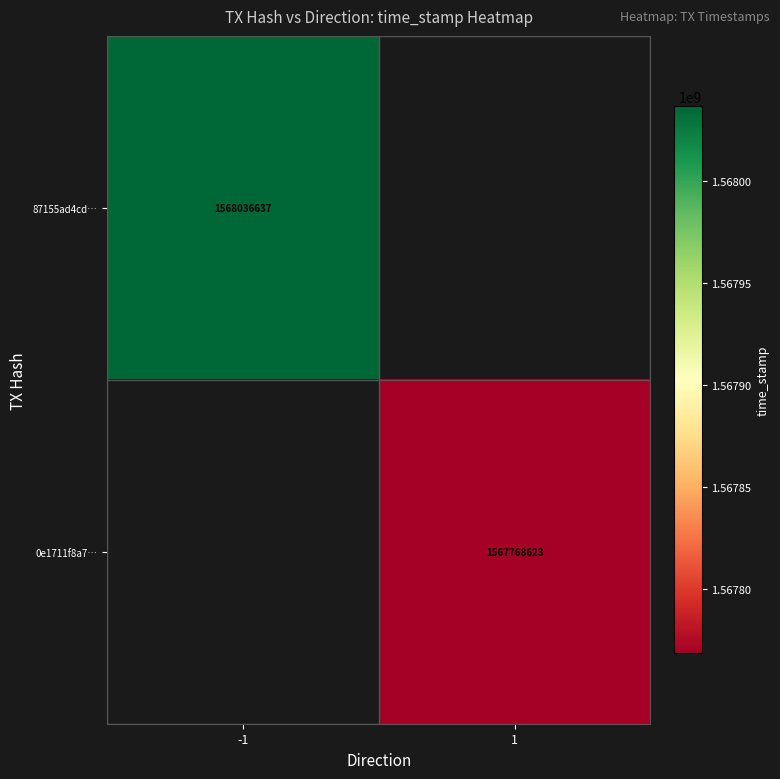

The value of 87155ad4cd… at -1 is 1568036637. True or false?

True